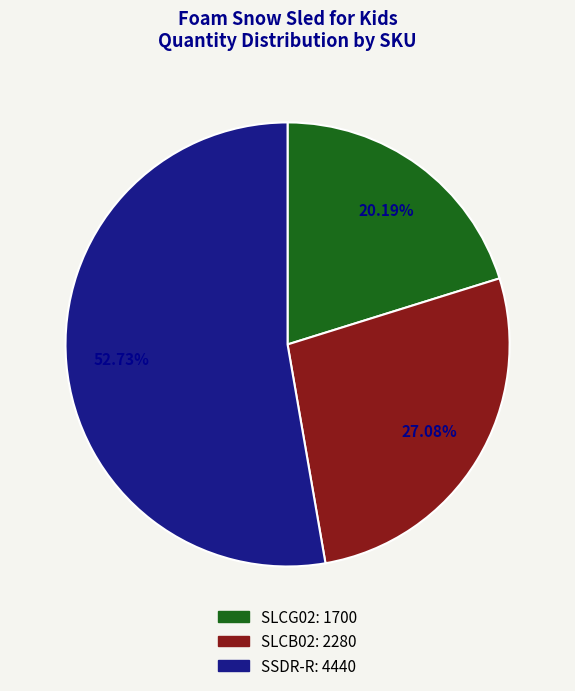

Which category has the biggest portion of the pie?

SSDR-R